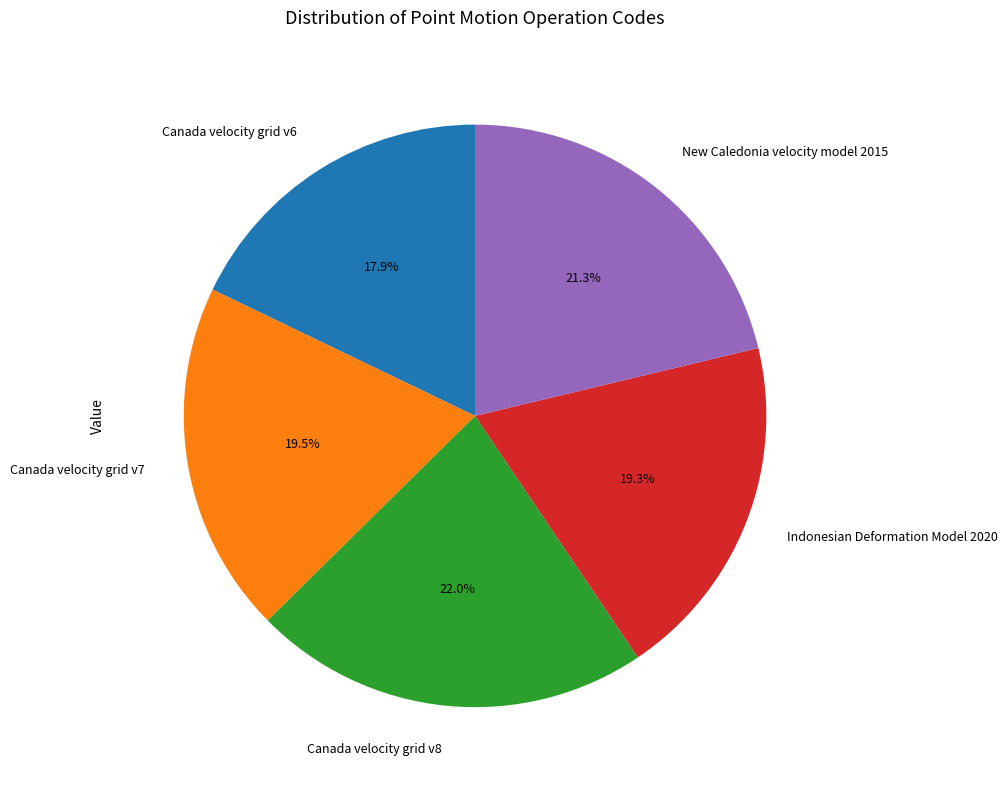

Does any single category account for the majority?

No